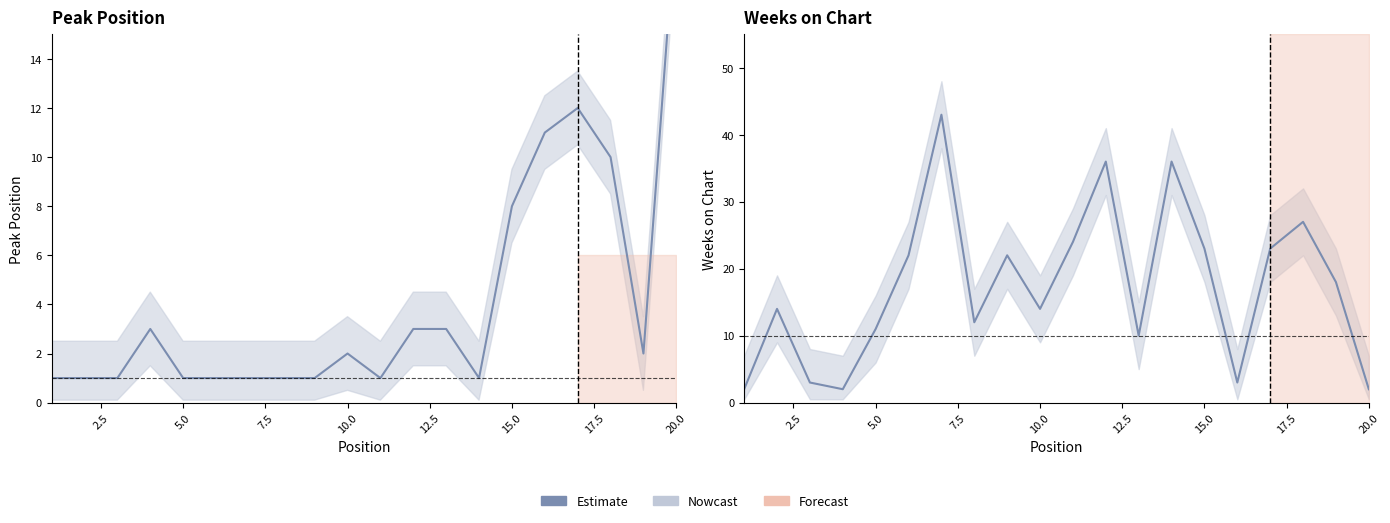

How many intersections are there between Weeks on Chart and Peak Position?

5